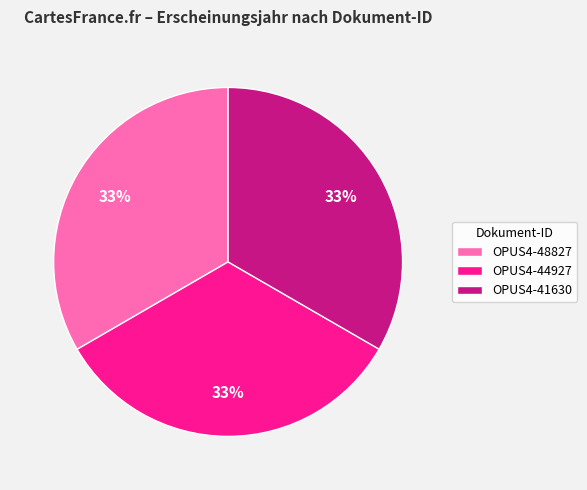

What percentage is the OPUS4-48827 slice, to the nearest percent?

33%